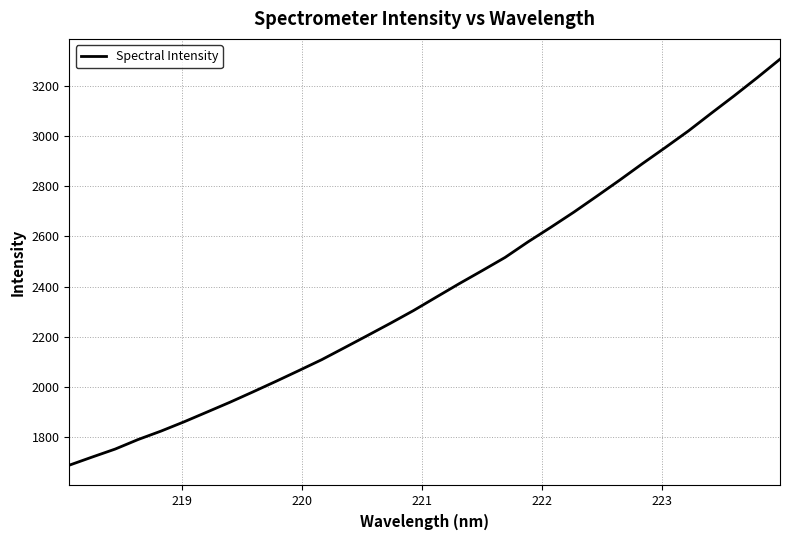

What is the minimum value shown in the chart?

1688.9